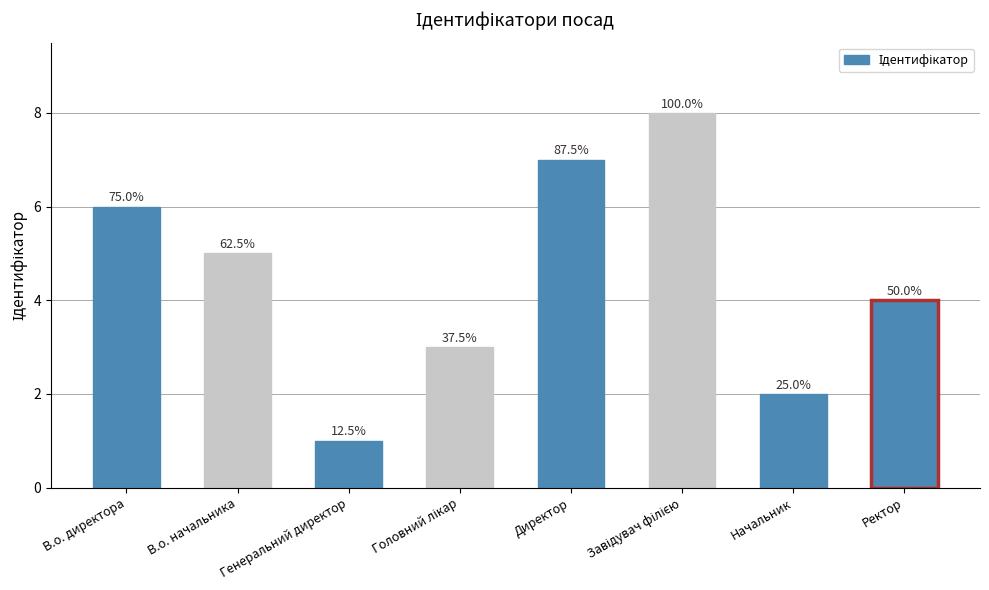

Is it true that the value at Начальник is 3?

False